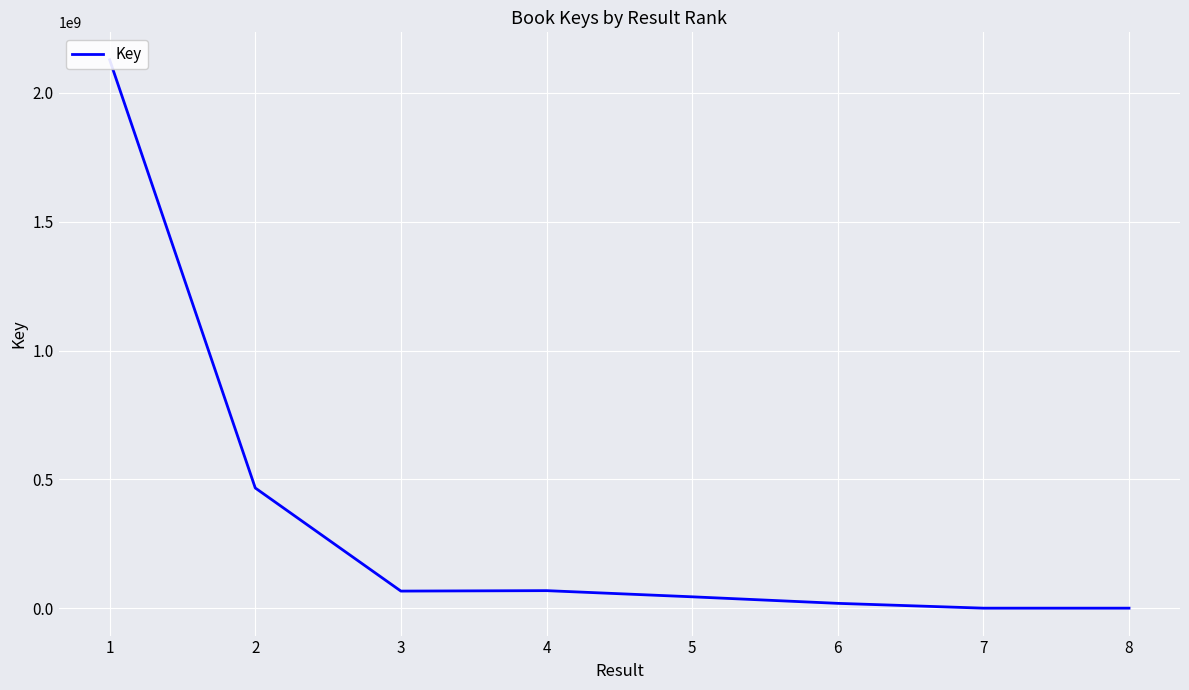

What is the minimum value shown in the chart?

332532